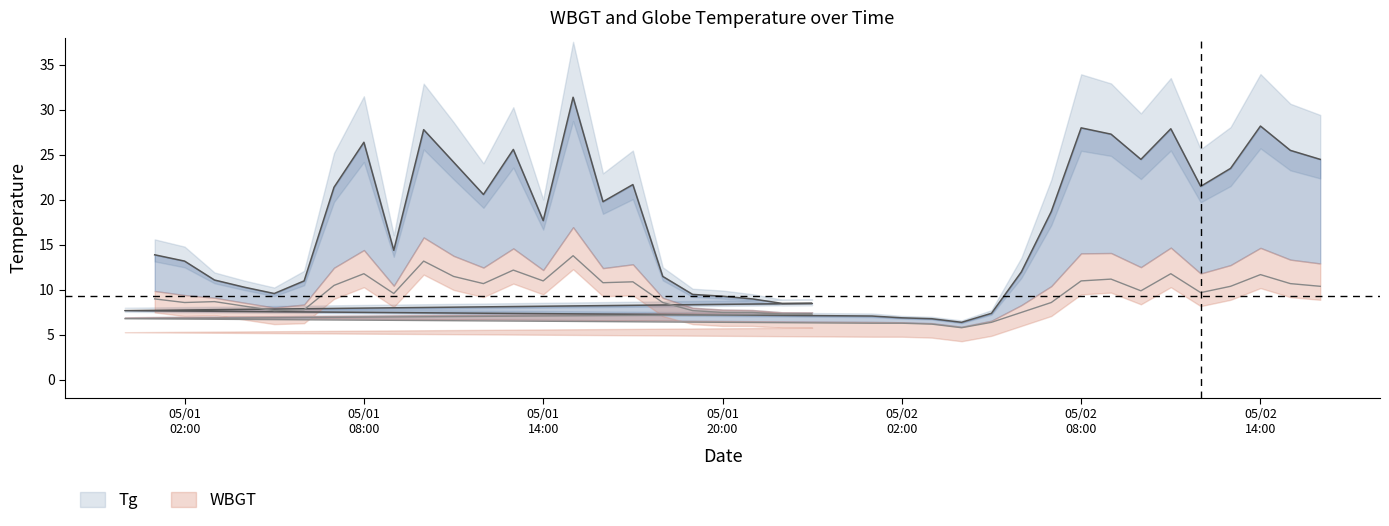

True or false: Tg and WBGT intersect in this chart.

False